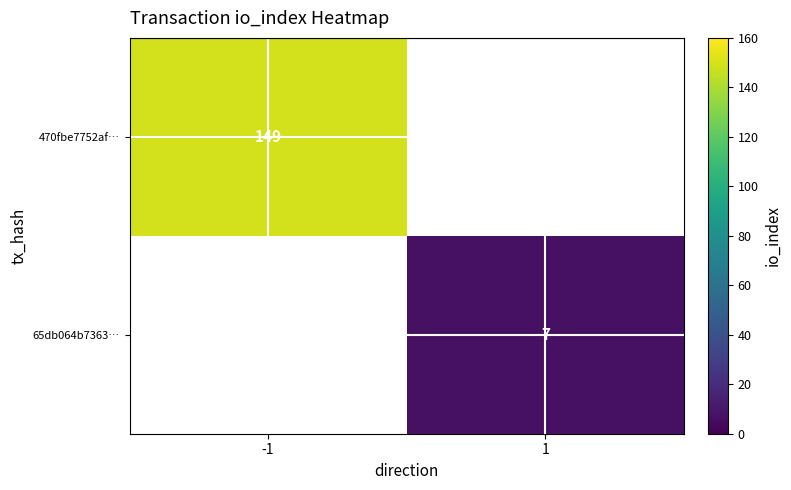

True or false: 65db064b7363… has a value of 12 at 1.

False